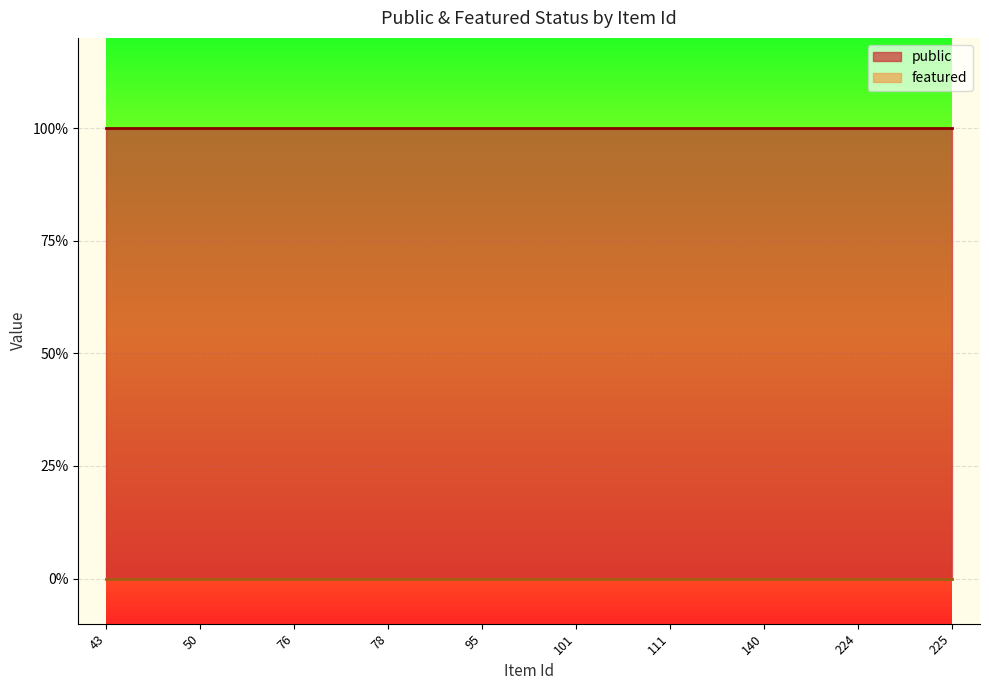

What are all the series names shown in the legend?

public, featured